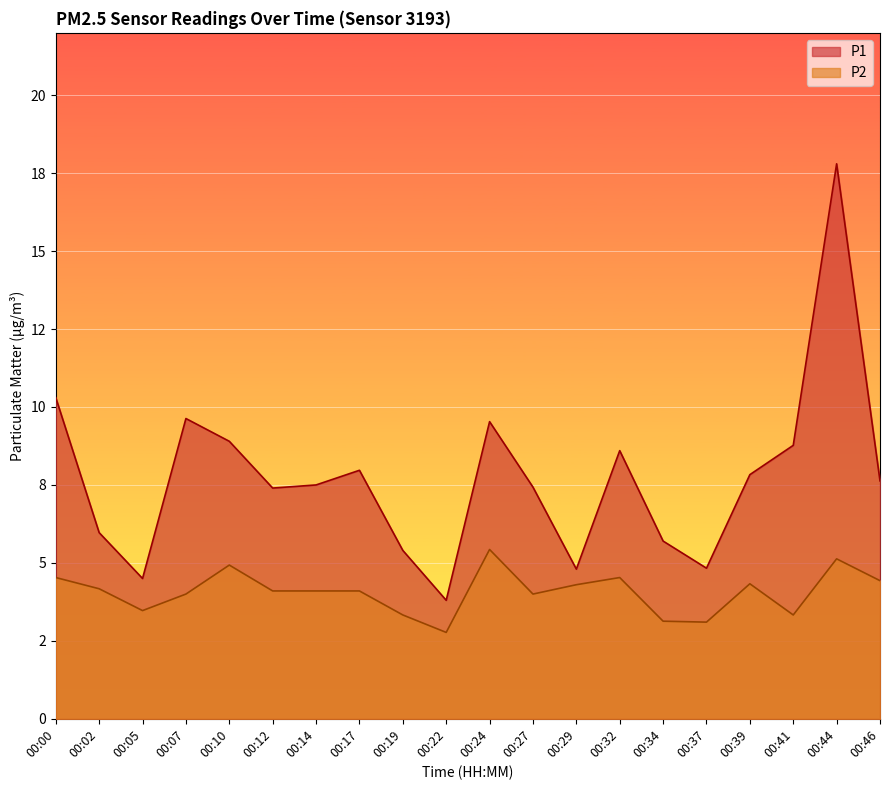

What is the value of the P2 point at the 14th from the left?

4.5